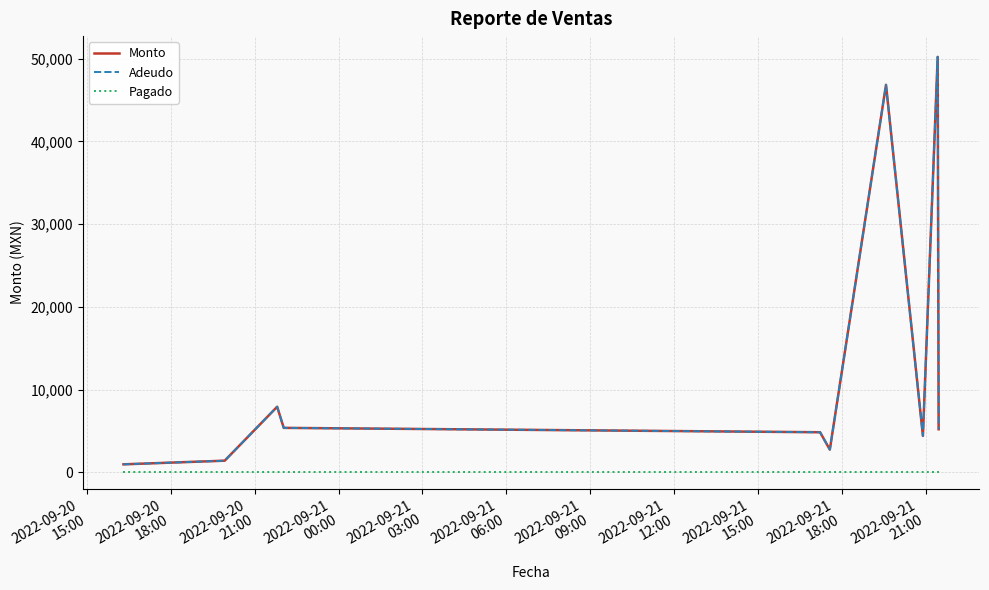

At how many categories does at least one series exceed 22200?

2